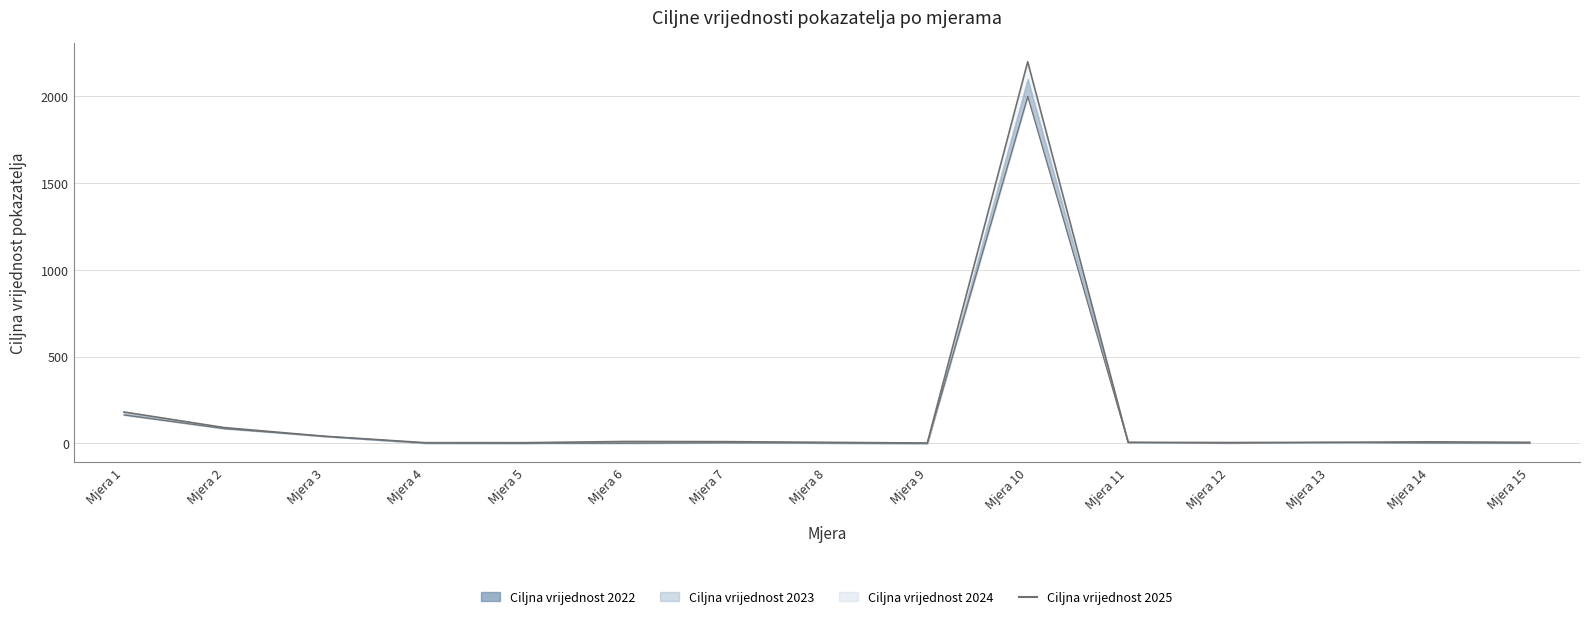

Does the chart display data point markers on the line(s)?

No